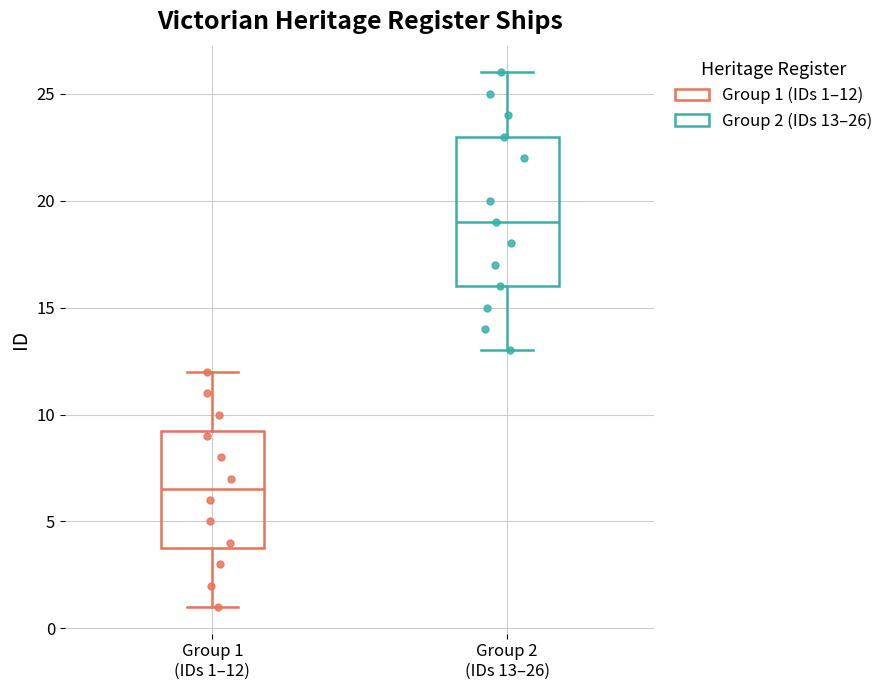

Which box has the lowest median line?

Group 1 (IDs 1–12)